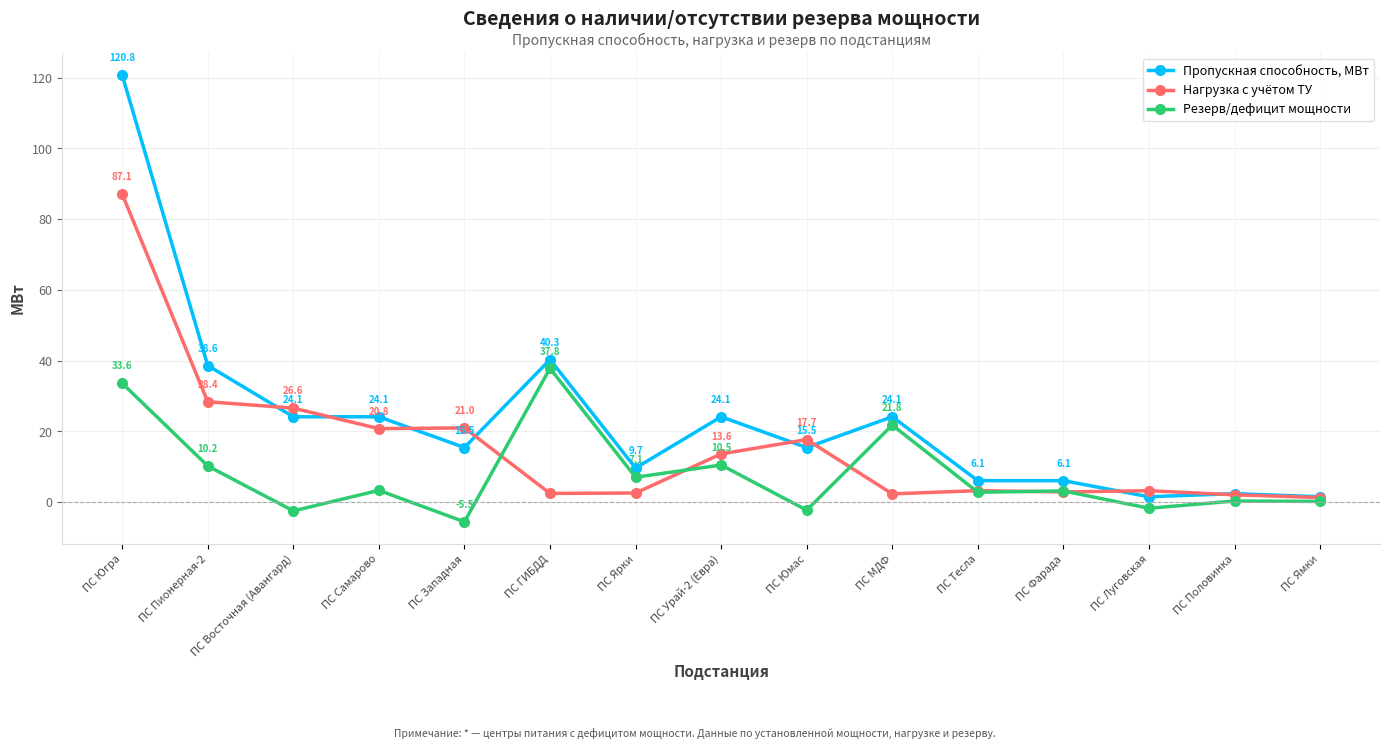

True or false: Резерв/дефицит мощности has more than 0 interior local peaks.

True